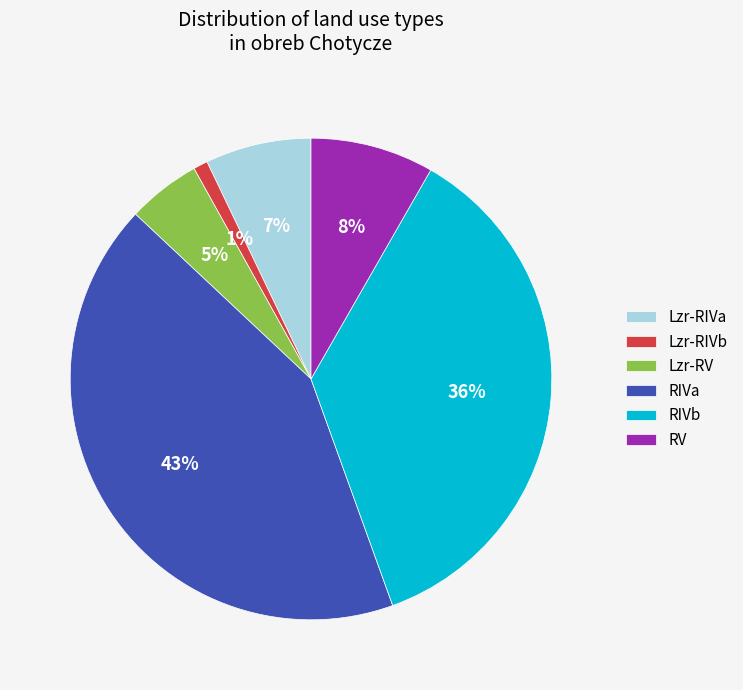

Between RIVb and Lzr-RIVa, which is larger?

RIVb